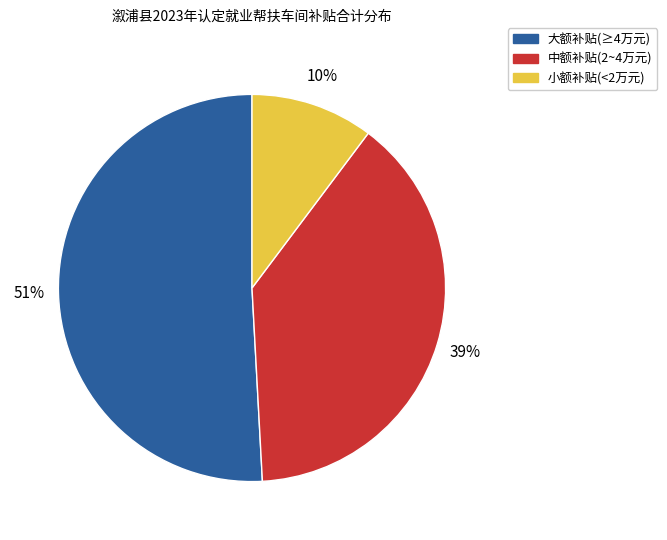

To the nearest percent, what is the difference between the largest and smallest slice percentages?

41%